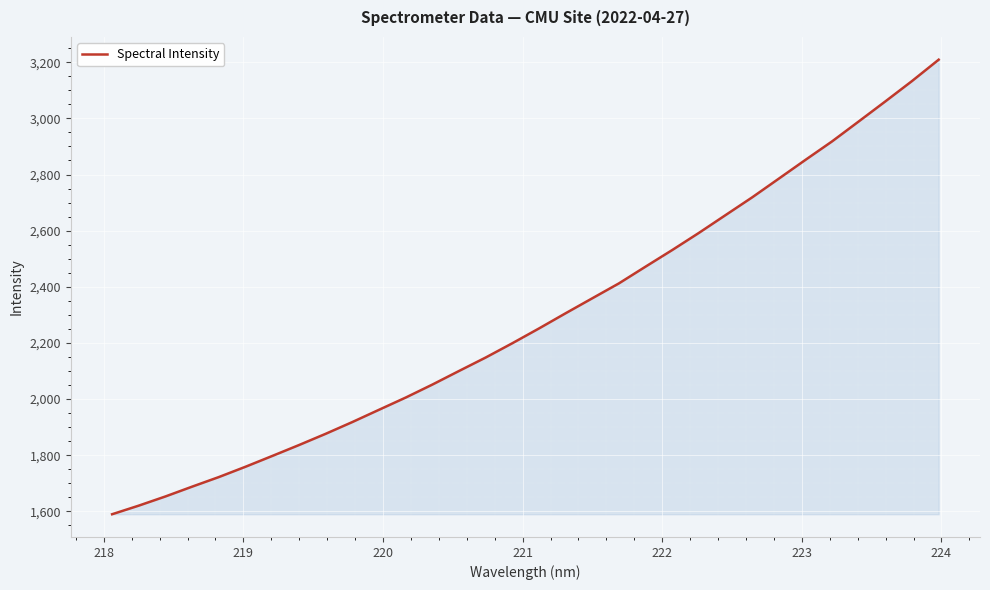

What is the minimum value shown in the chart?

1589.8